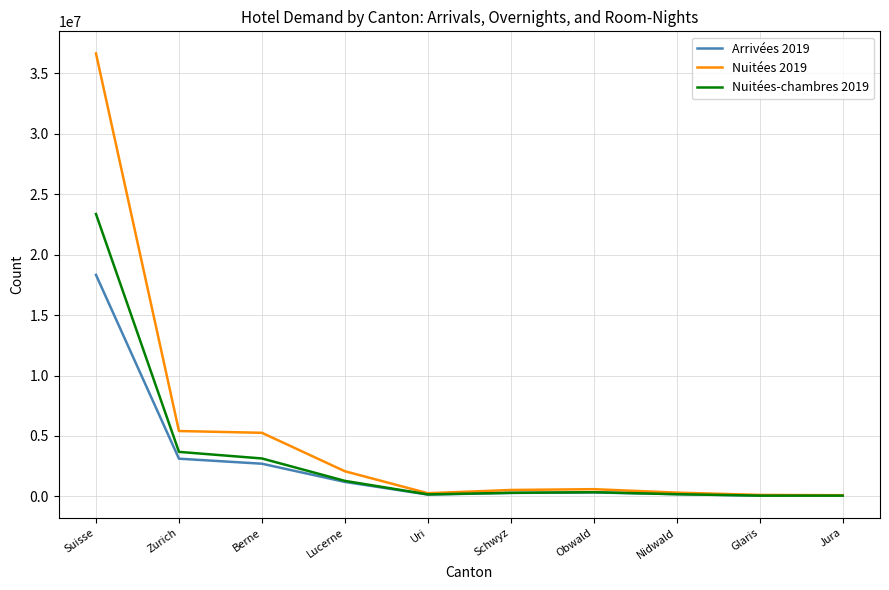

Is the value of Nuitées 2019 at Berne greater than the value of Nuitées-chambres 2019 at Glaris?

Yes